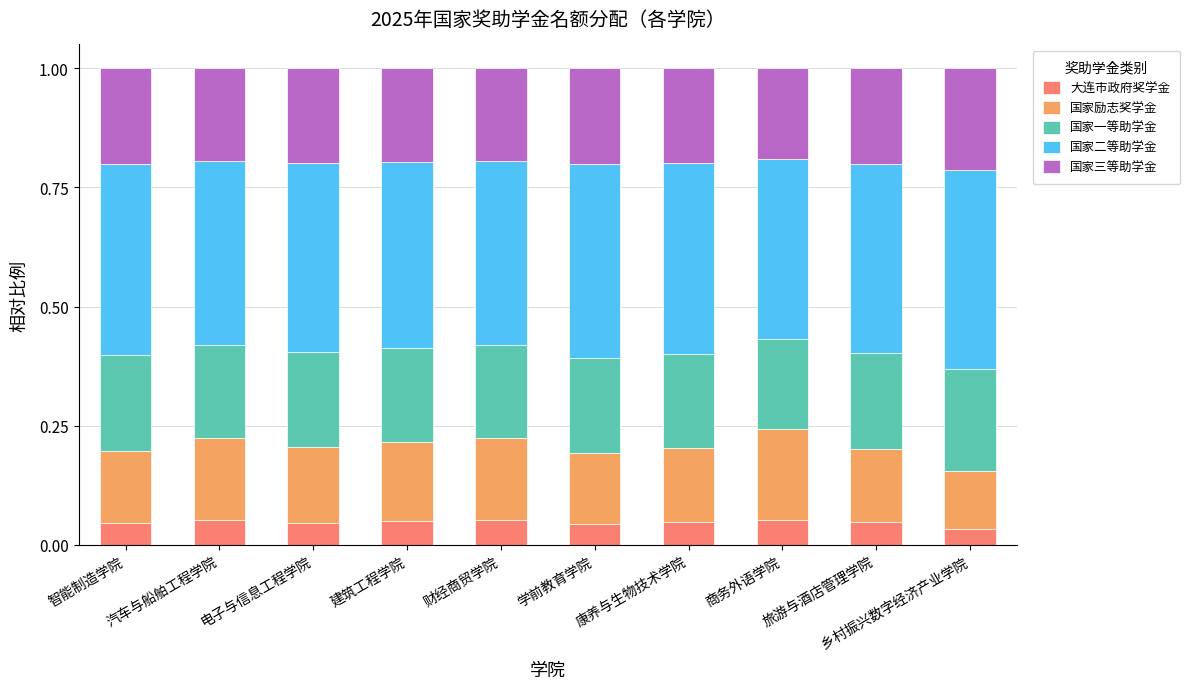

What is the sum of all 大连市政府奖学金 values?

0.5